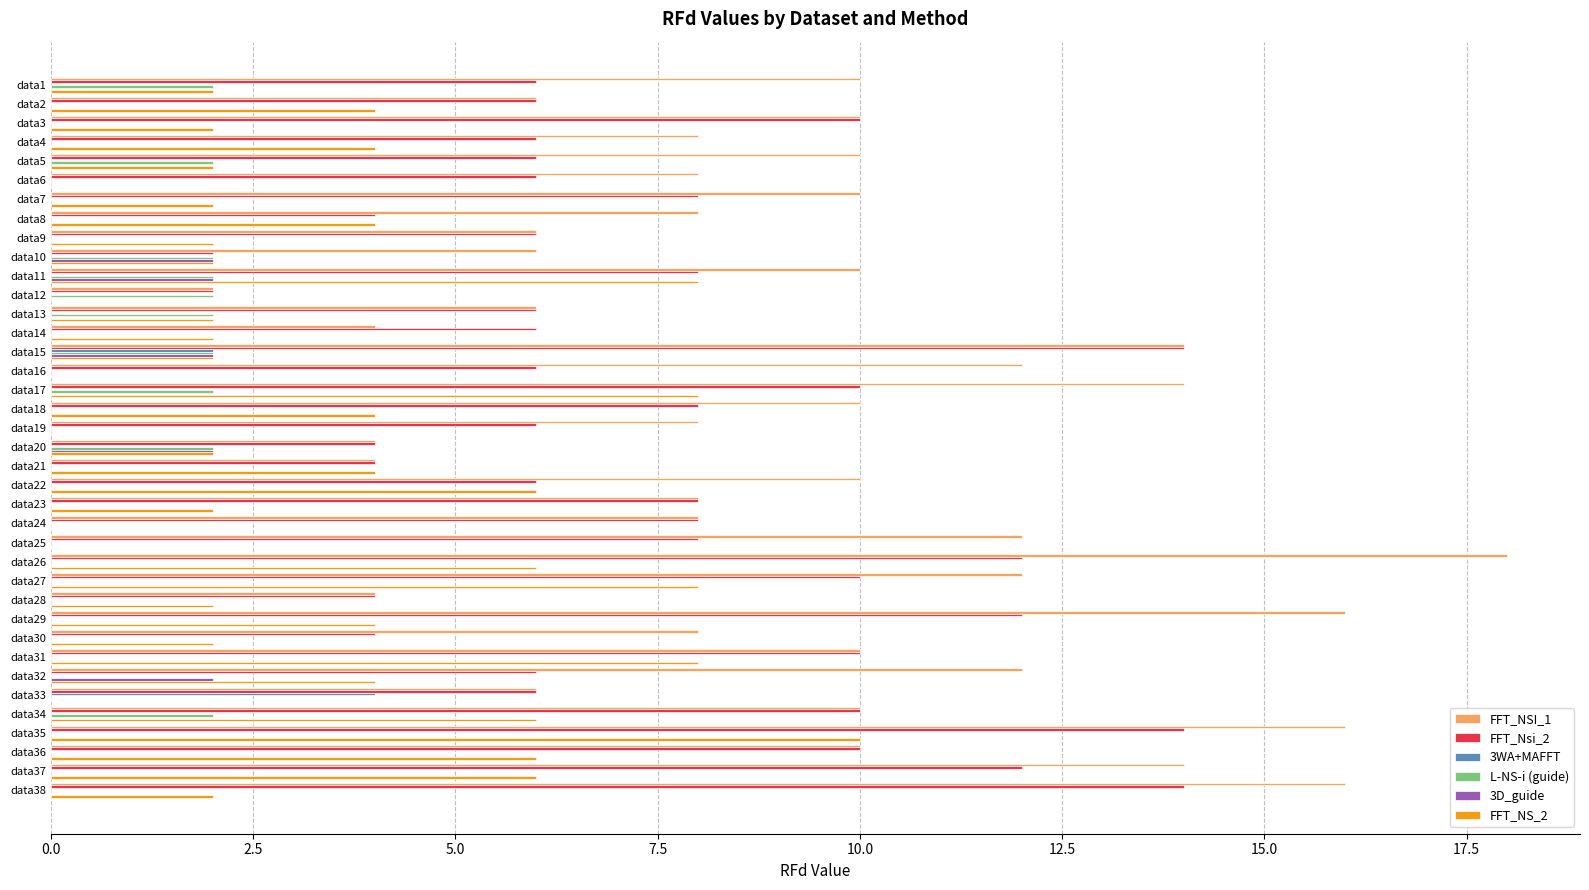

The FFT_Nsi_2 series shows 20 at data29. True or false?

False